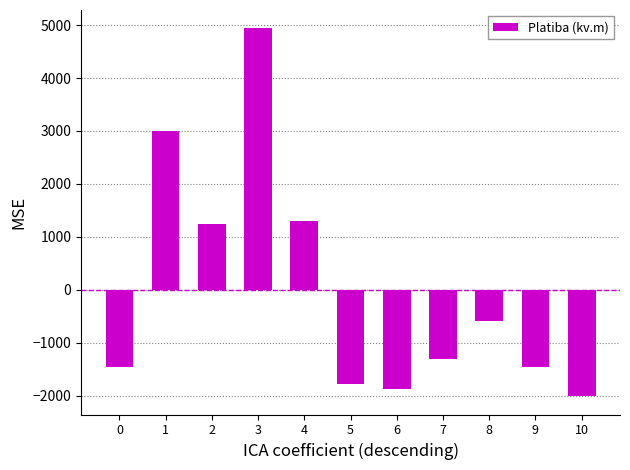

How many values are below zero?

7